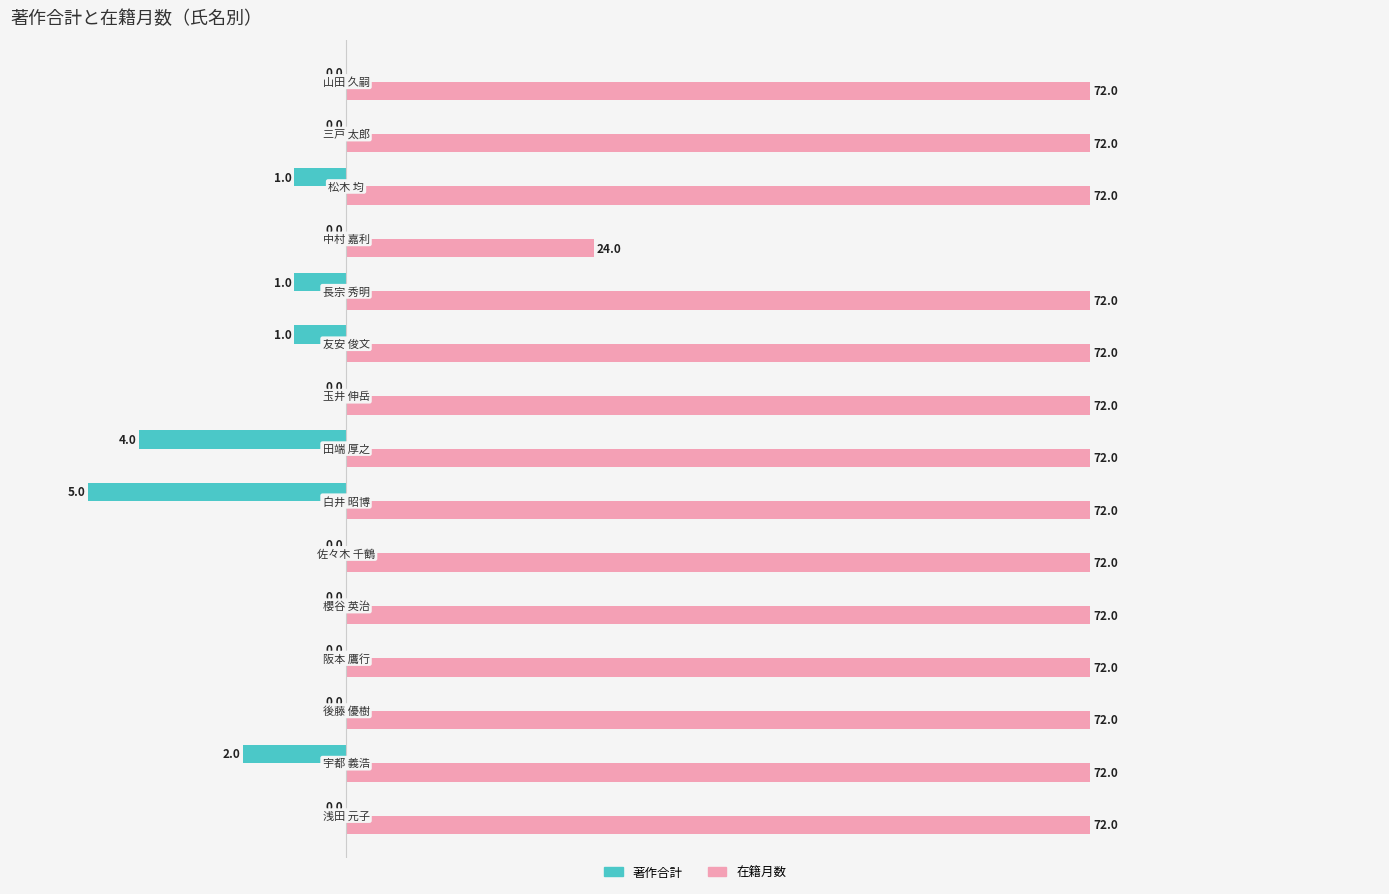

What are all the series names shown in the legend?

著作合計, 在籍月数